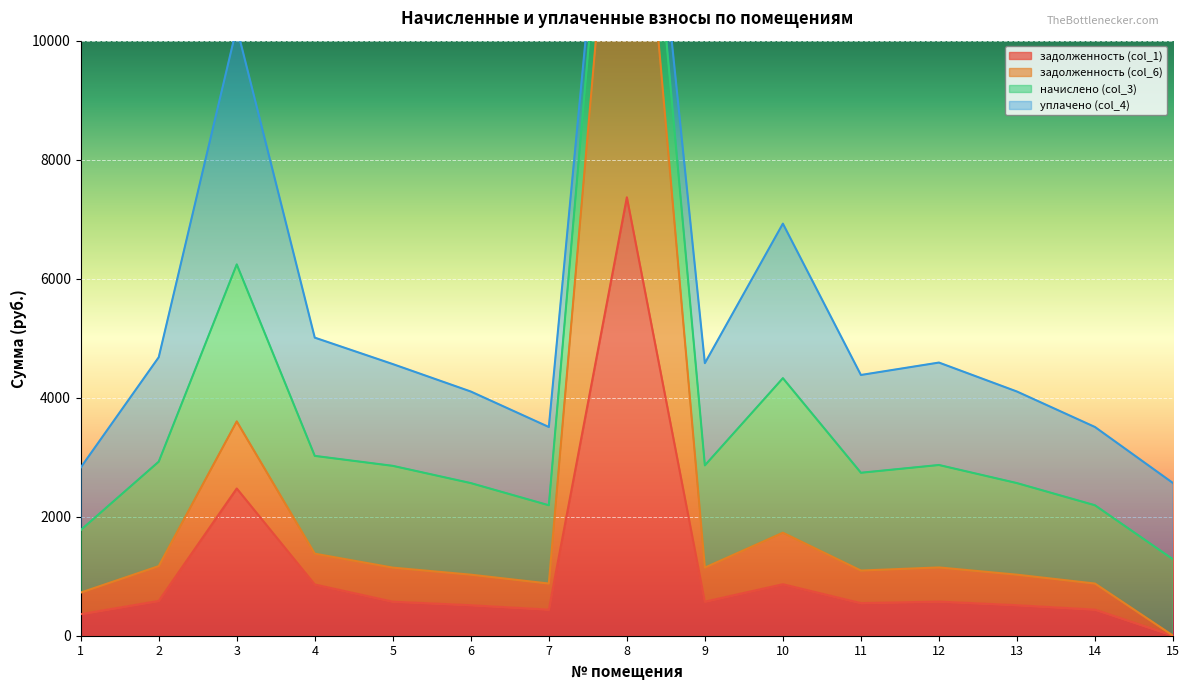

What is the maximum value for задолженность (col_1)?

7367.7